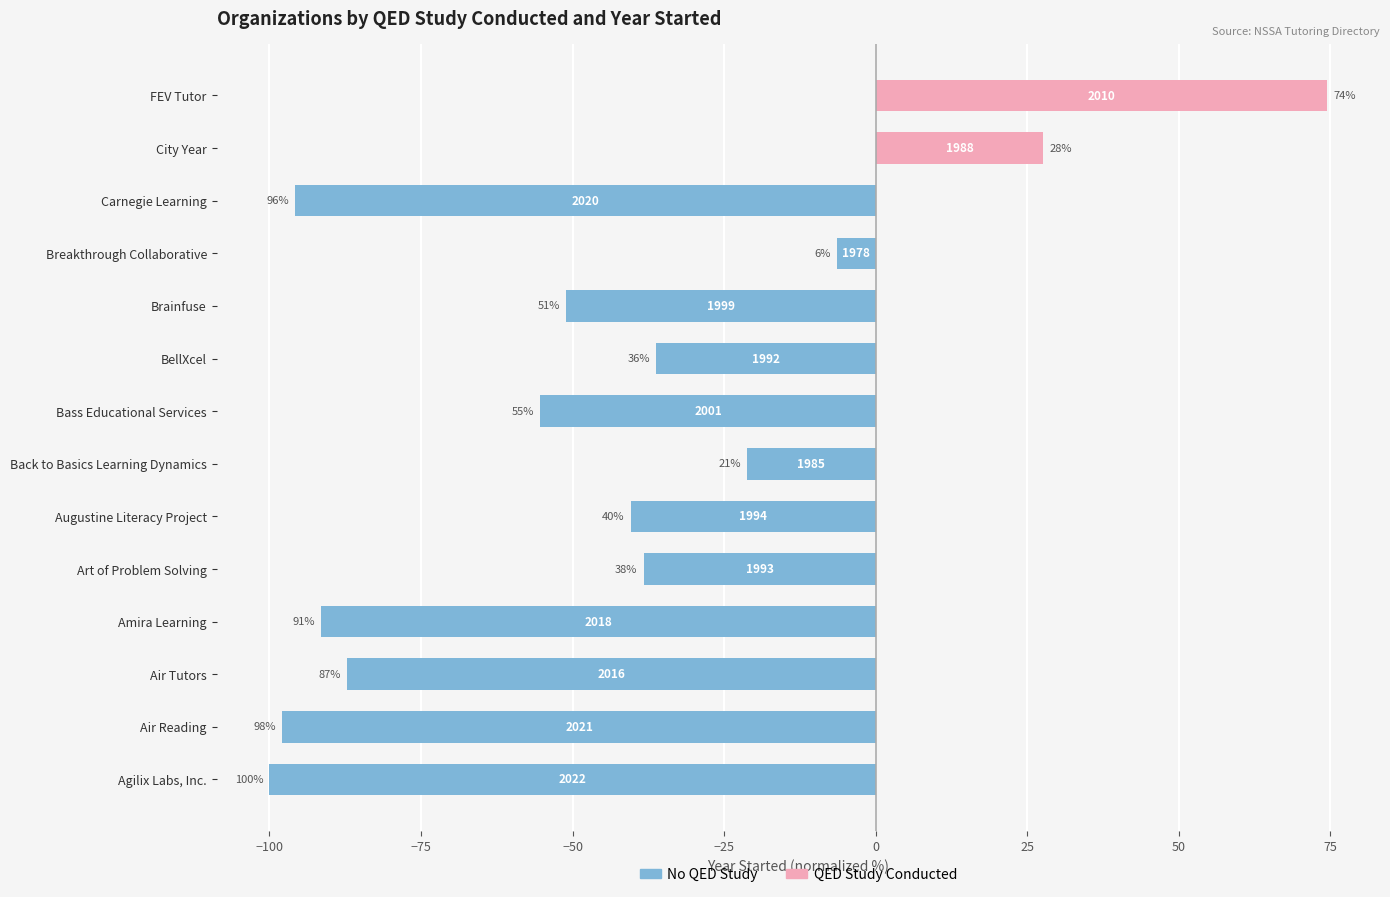

Are the bars grouped side by side (vs. stacked)?

Yes